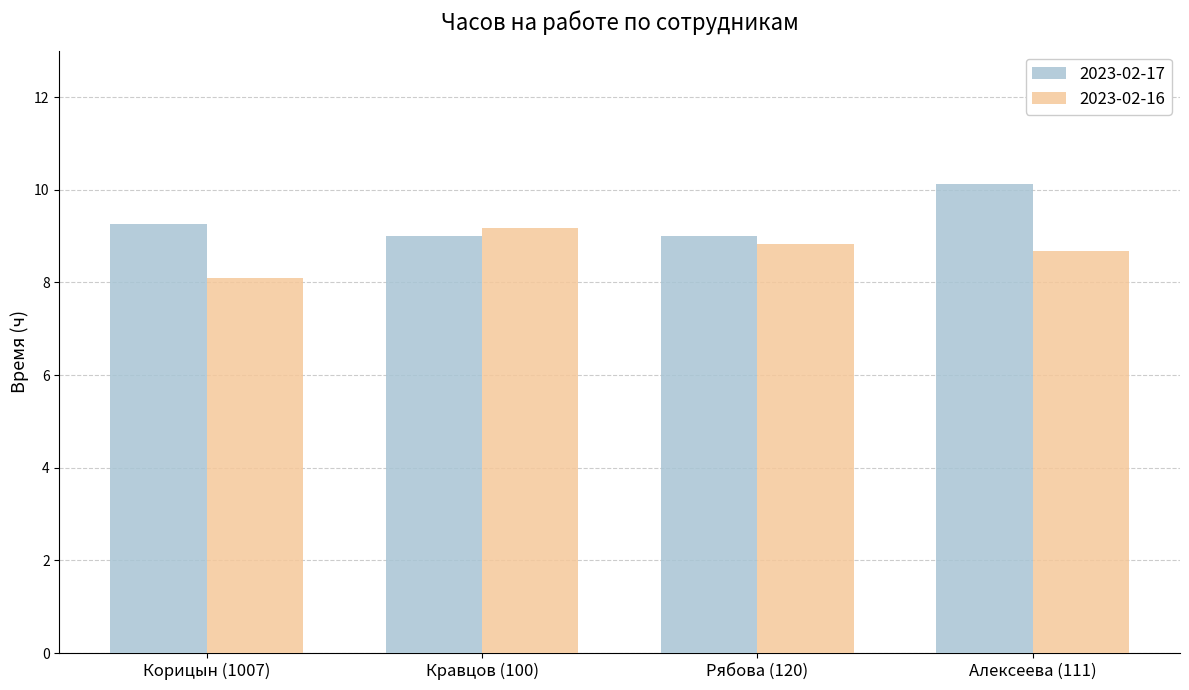

Rank the series by their average value, from lowest to highest.

2023-02-16, 2023-02-17